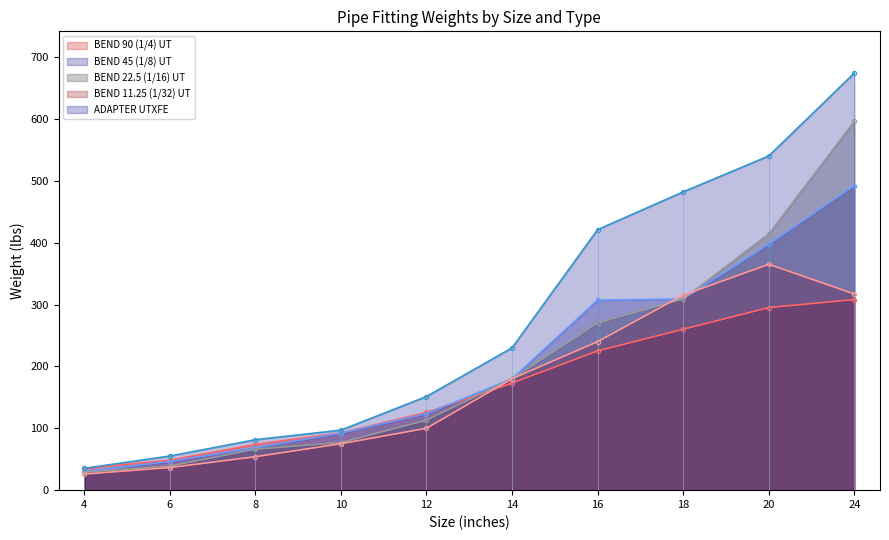

What are all the series names shown in the legend?

BEND 90 (1/4) UT, BEND 45 (1/8) UT, BEND 22.5 (1/16) UT, BEND 11.25 (1/32) UT, ADAPTER UTXFE